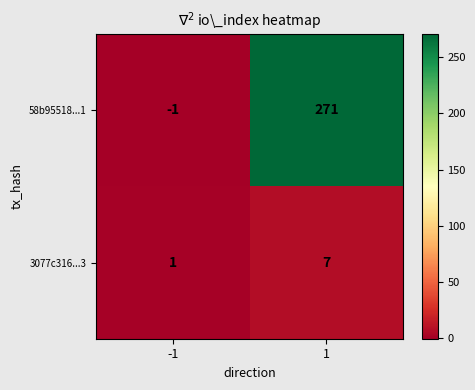

What is the difference between the highest and lowest values at -1?

2